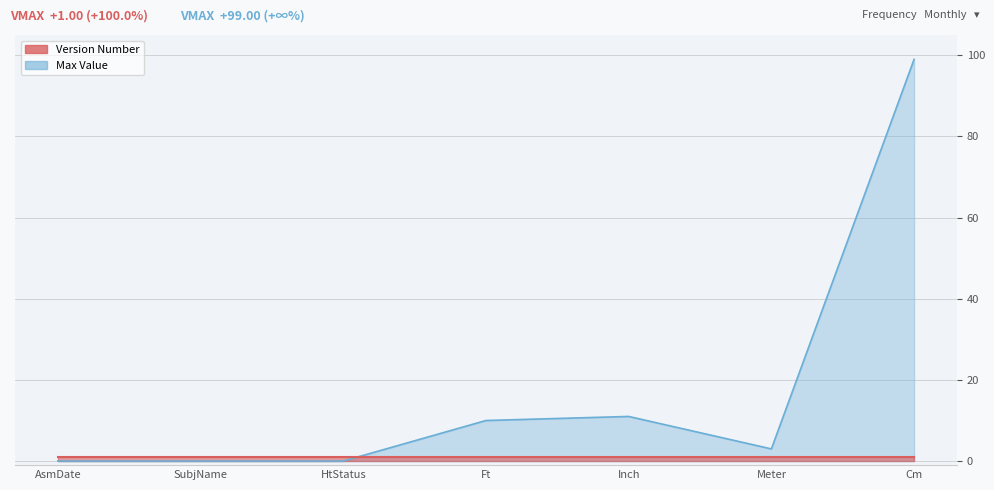

Reading left to right, transcribe all the data shown in this chart.

0	0	0	10	11	3	99